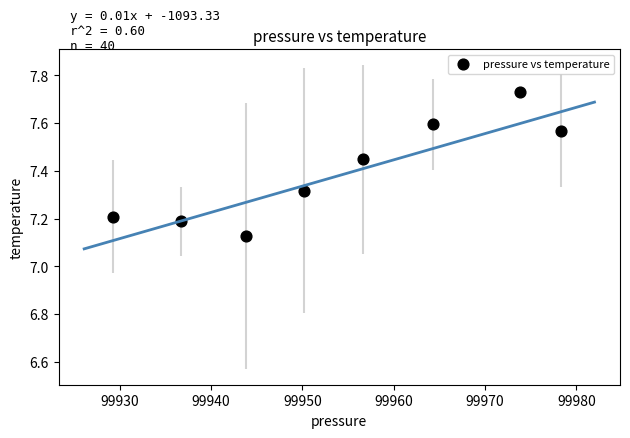

What is the average X value?

99954.1